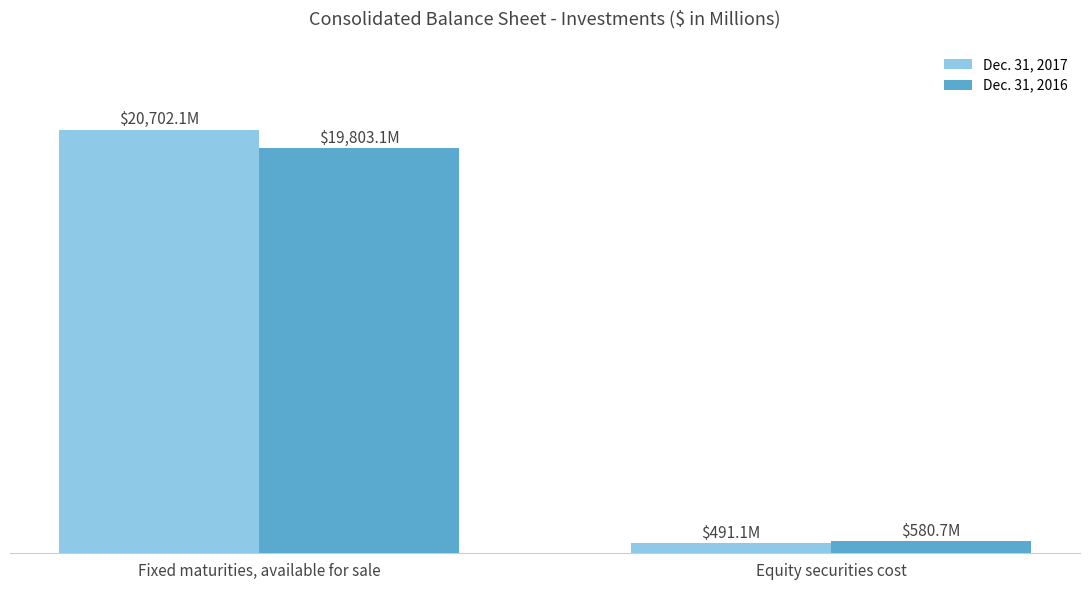

At Equity securities cost, list the series in order from largest to smallest.

Dec. 31, 2016, Dec. 31, 2017